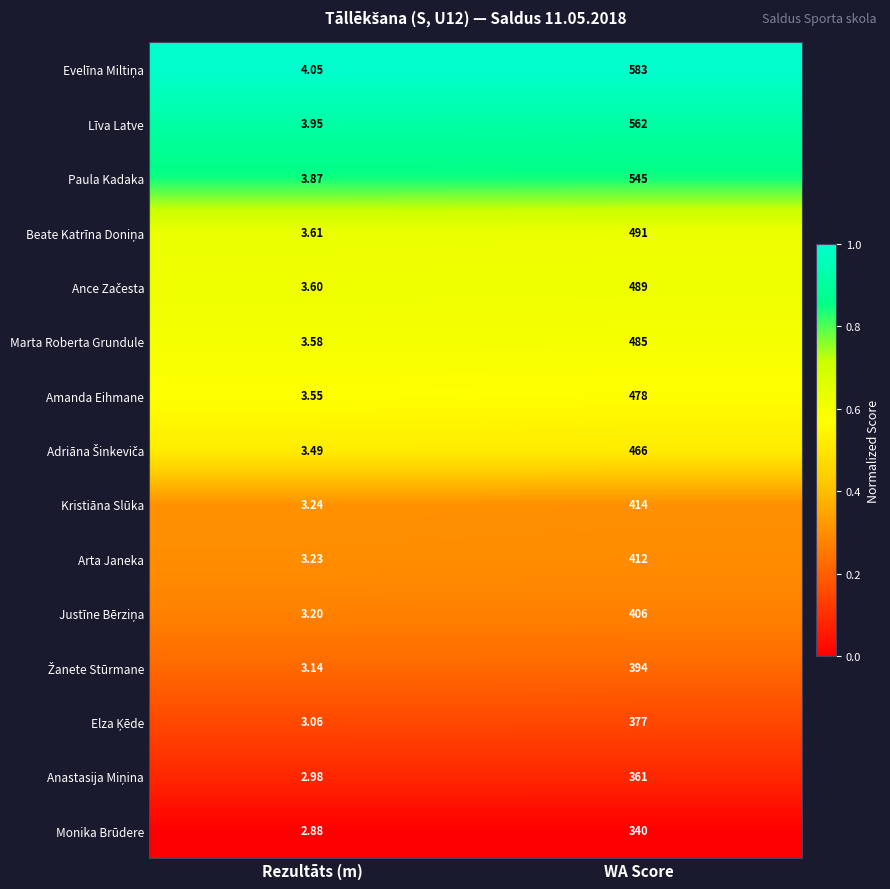

Where is Monika Brūdere nearest to the value 171?

Rezultāts (m)